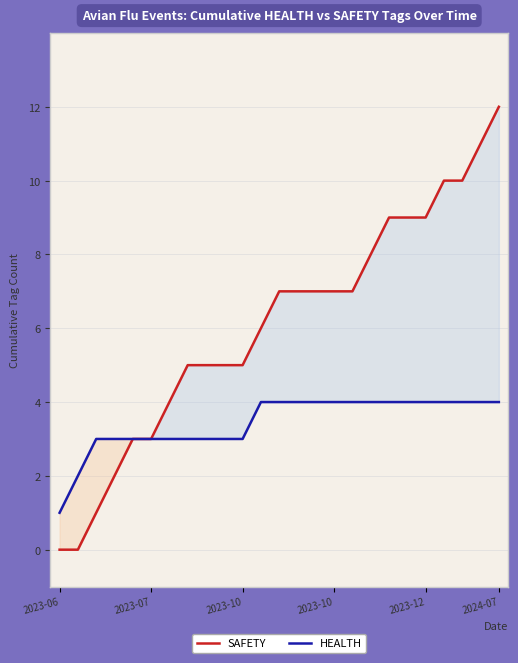

Between 2023-07 and 14, which series saw the biggest shift?

SAFETY